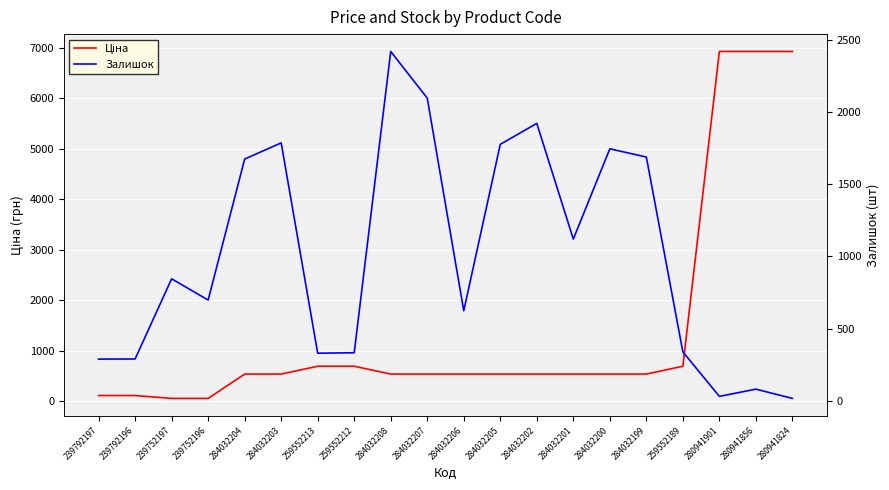

What is the label of the 13th point from the left?

284032202